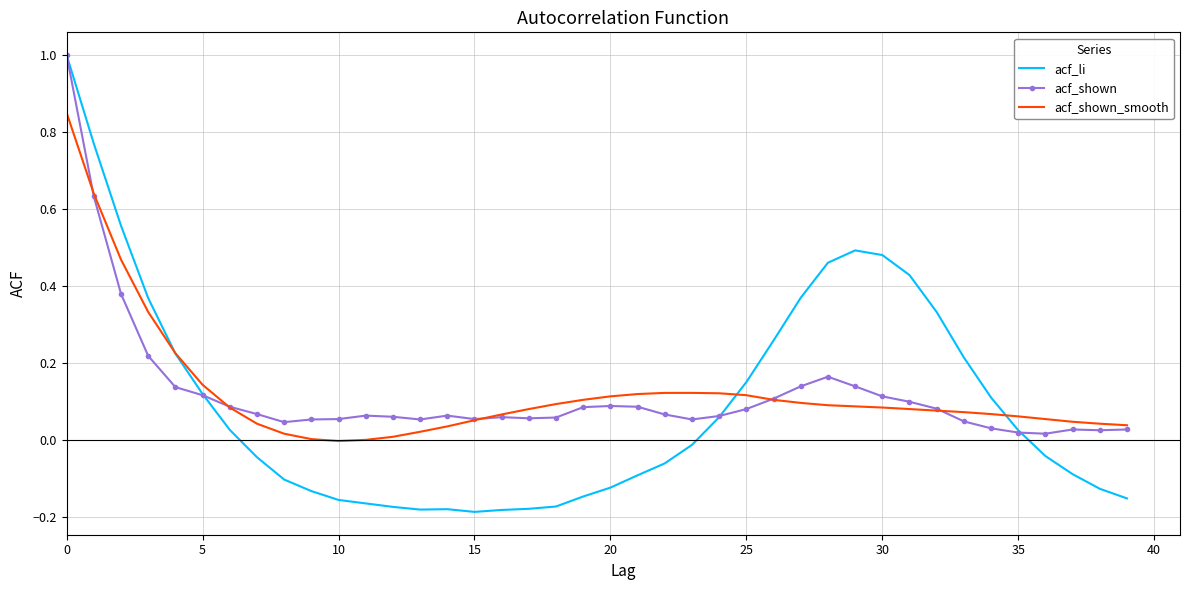

What is the maximum value for acf_li?

1.0